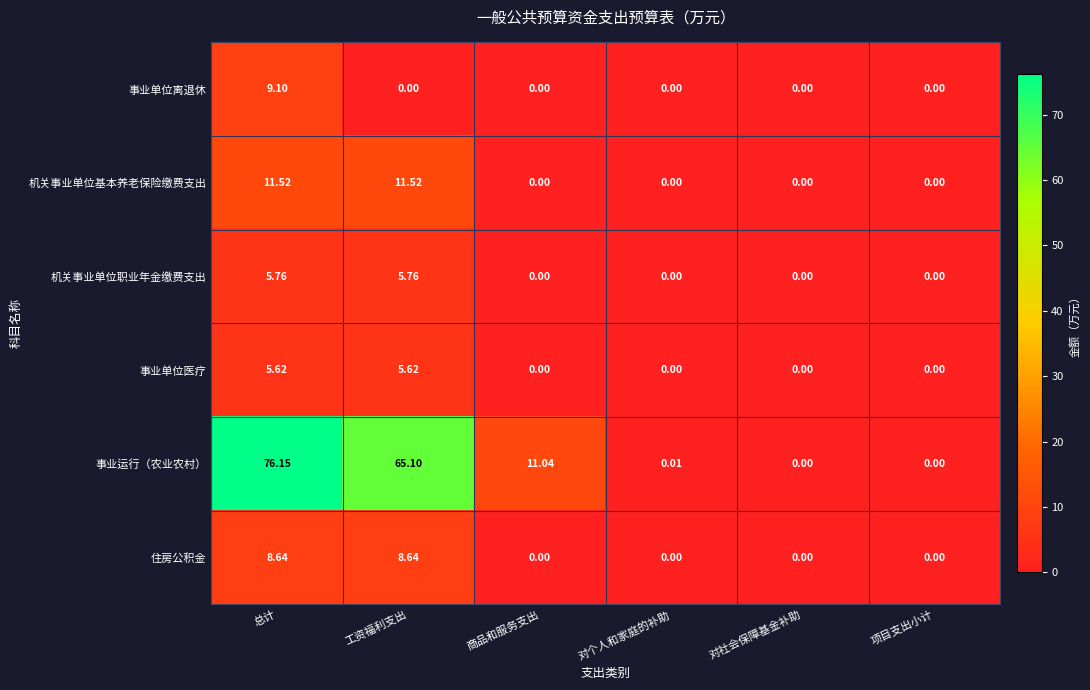

Where does the 事业运行（农业农村） series first go above 11?

总计